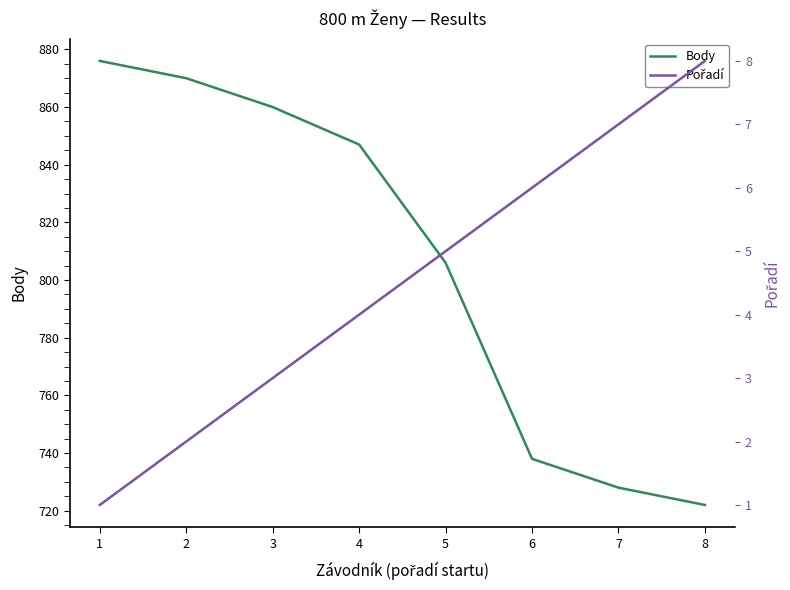

How many lines are shown in the chart?

2